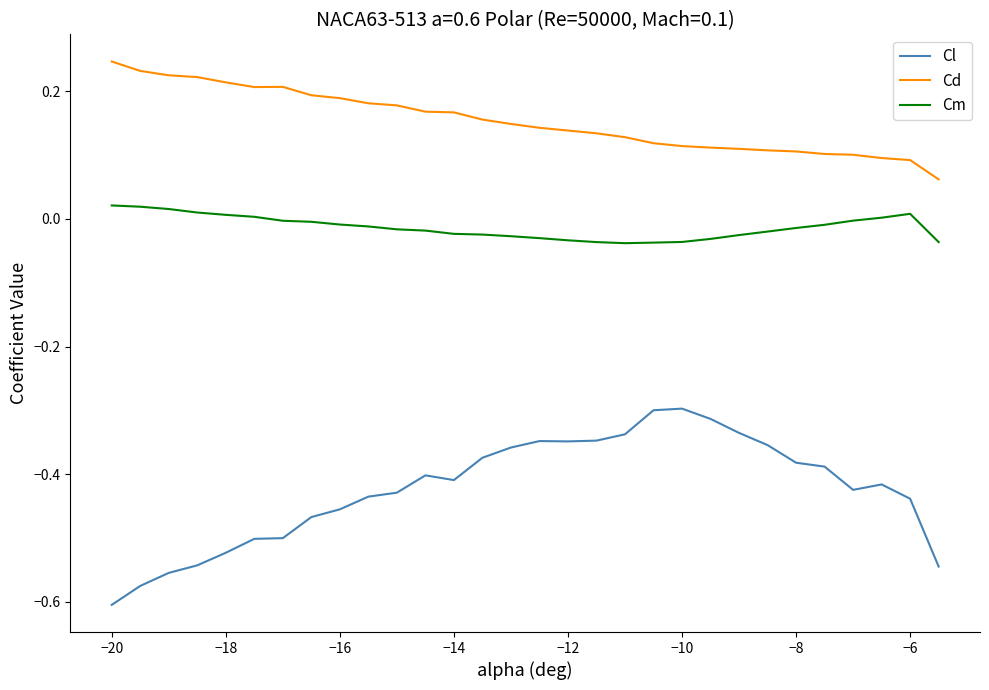

True or false: Cl and Cm intersect in this chart.

False